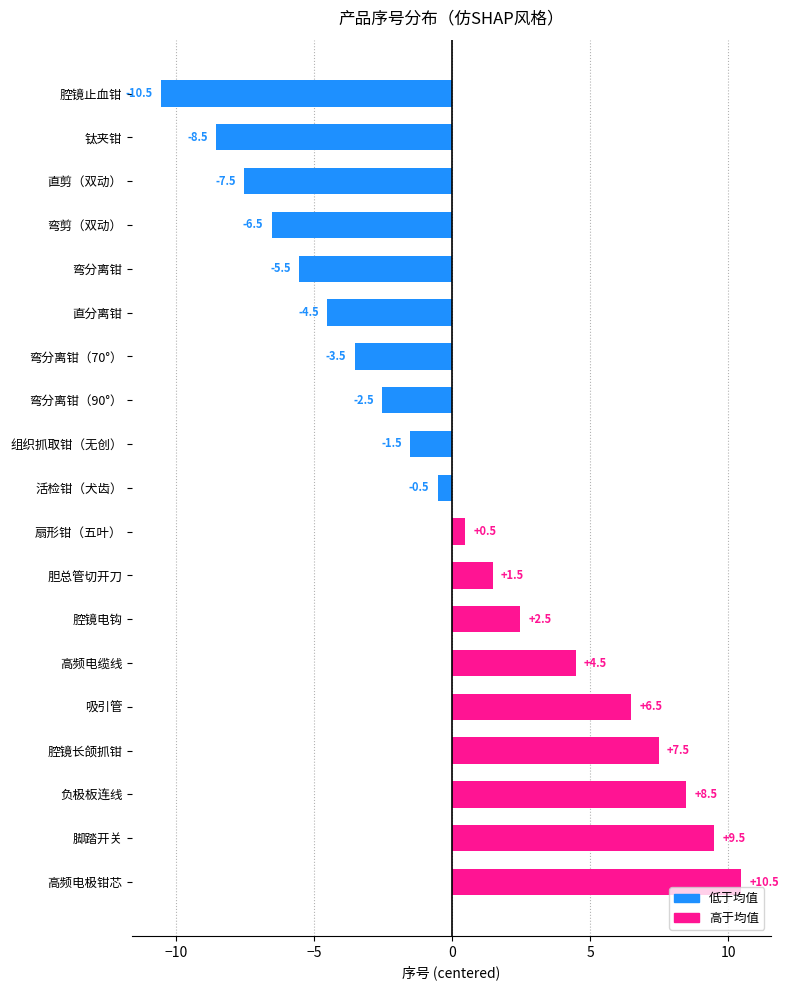

What is the difference between the values at 胆总管切开刀 and 腔镜长颌抓钳?

6.0